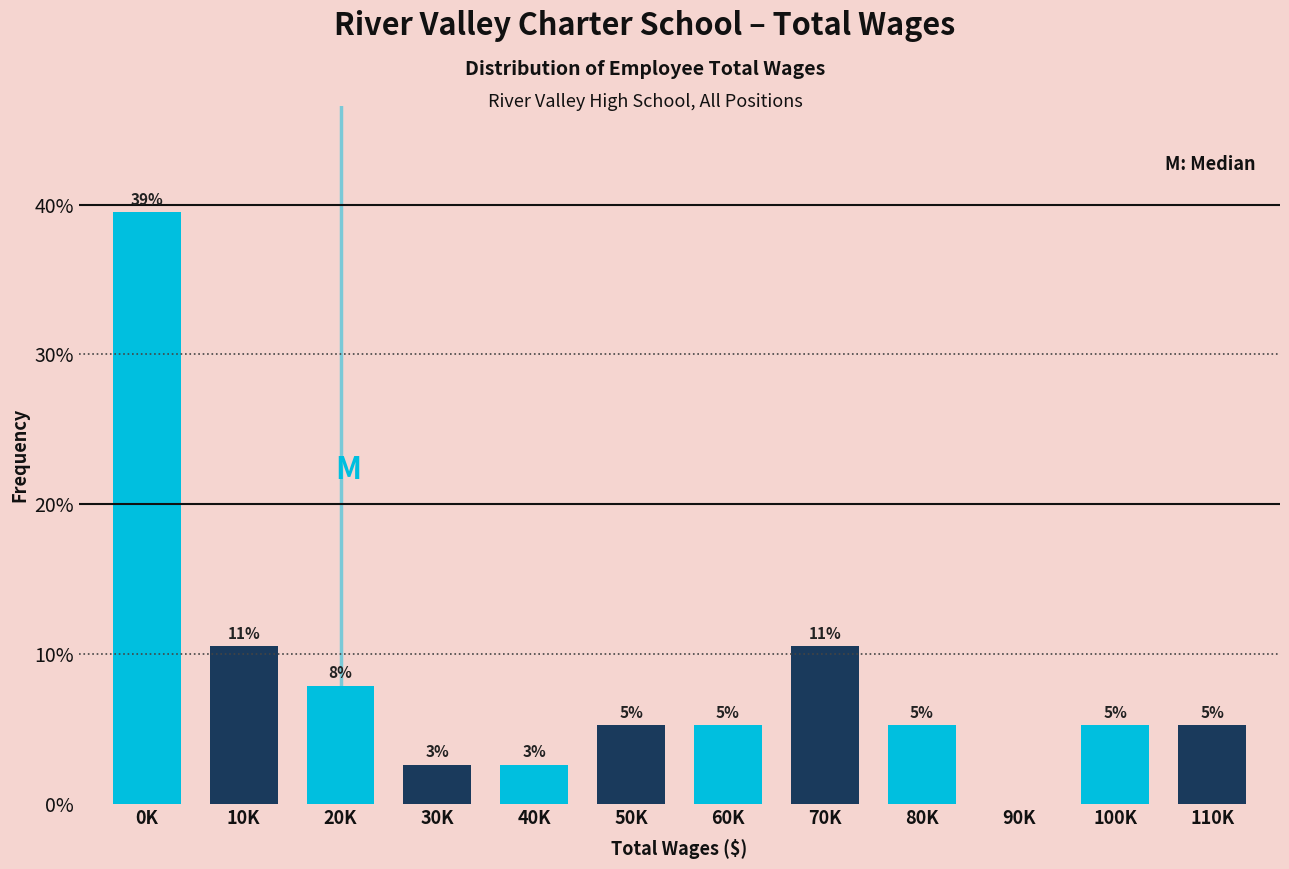

Are the bars horizontal?

No